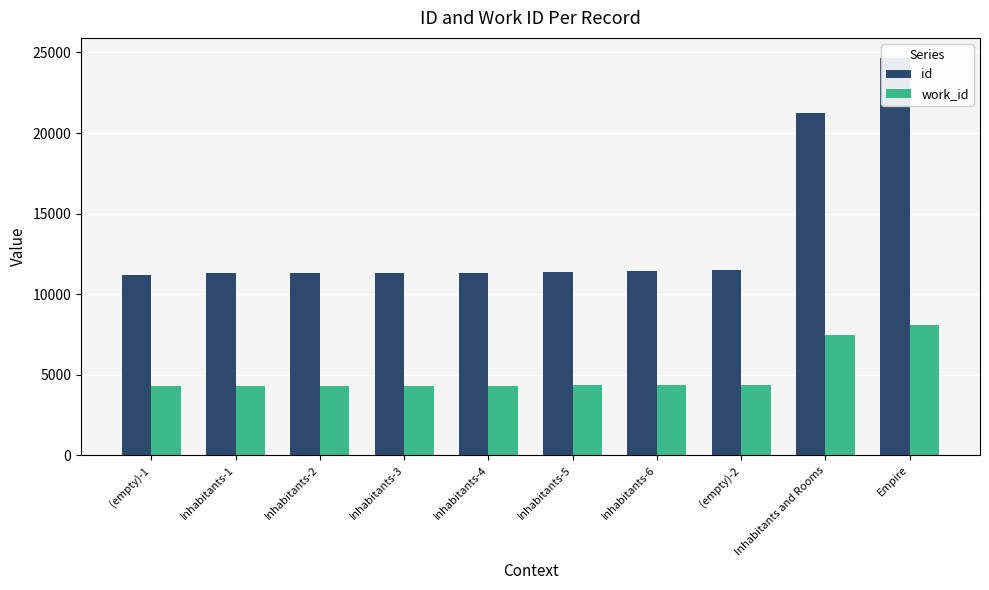

True or false: id has a value of 5994 at Inhabitants-4.

False